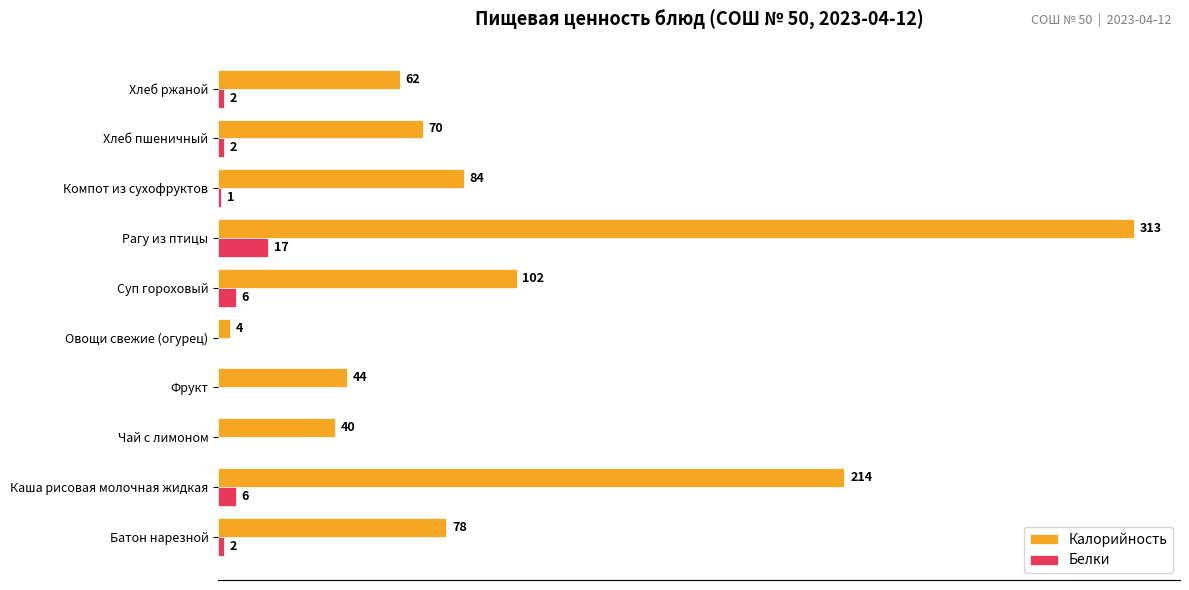

Between Чай с лимоном and Суп гороховый, which series saw the biggest shift?

Калорийность